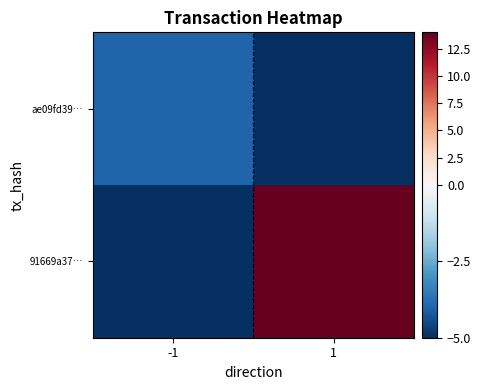

Rank the series by their maximum value, from lowest to highest.

ae09fd39…, 91669a37…